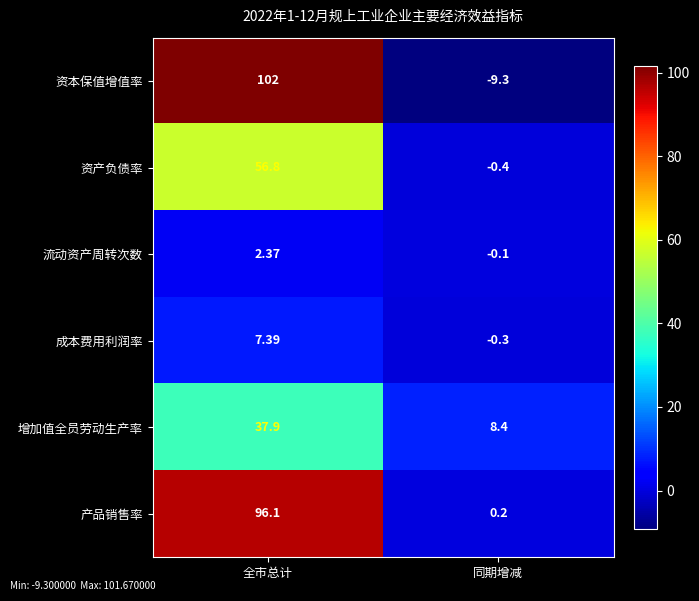

Where does the 成本费用利润率 series first go above 7?

全市总计